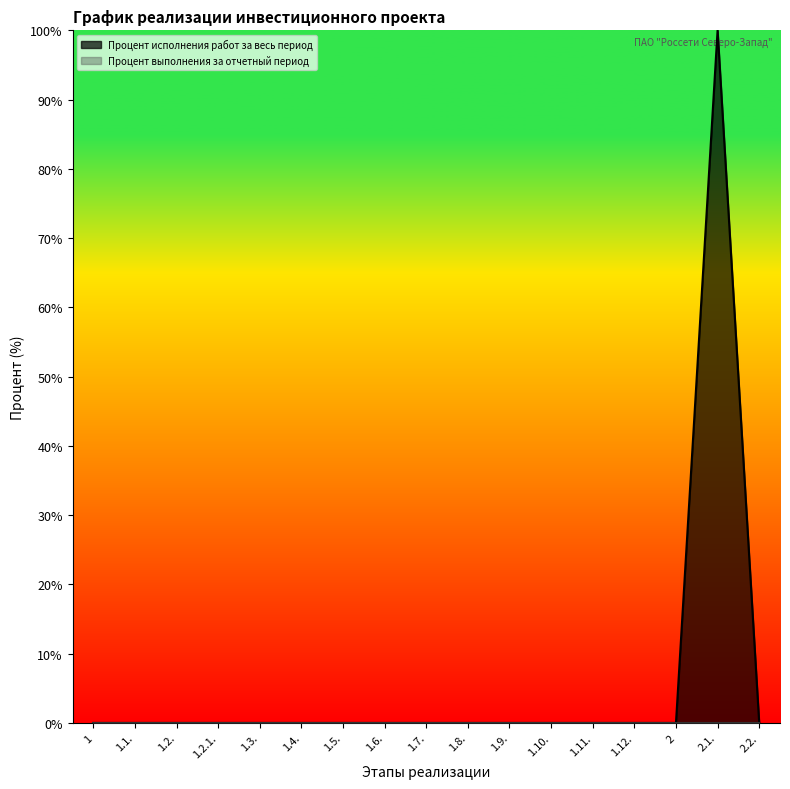

Between 2.1. and 1.5., which is larger?

2.1.